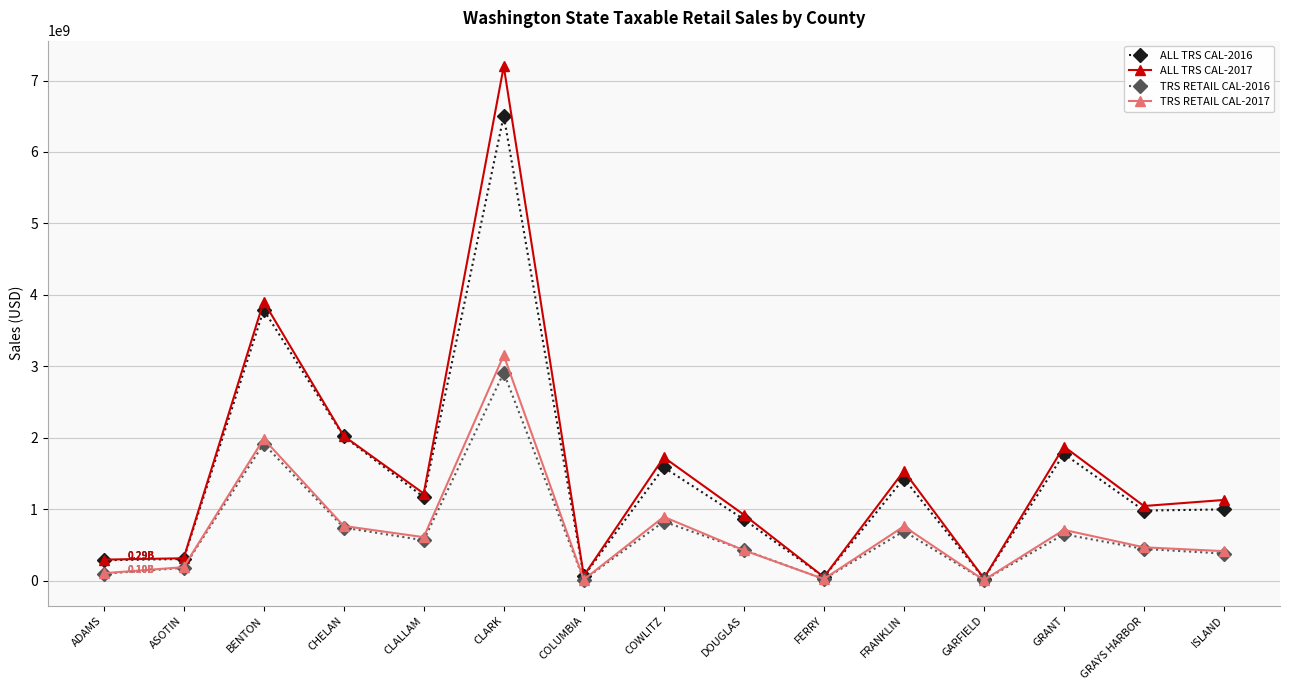

True or false: TRS RETAIL CAL-2016 has more than 1 points higher than both neighbors.

True